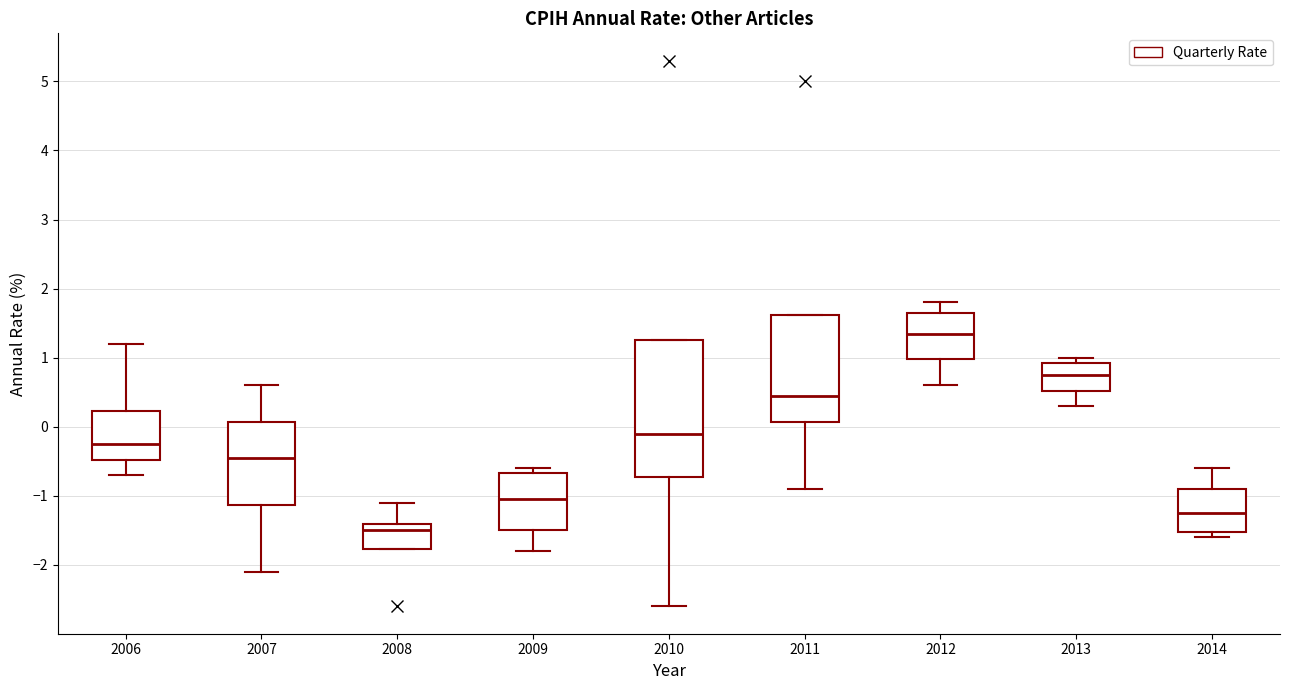

Reading left to right, read every box against the y-axis: the position of its median line, the range the box covers, and the ends of its whiskers. The values are not printed on the chart, so give them approximately, as read against the axis.

2006: median -0.2, box -0.5 to 0.2, whiskers -0.7 to 1.2
2007: median -0.4, box -1.1 to 0.1, whiskers -2.1 to 0.6
2008: median -1.5, box -1.8 to -1.4, whiskers -1.8 to -1.1
2009: median -1.0, box -1.5 to -0.7, whiskers -1.8 to -0.6
2010: median -0.1, box -0.7 to 1.3, whiskers -2.6 to 1.3
2011: median 0.5, box 0.1 to 1.6, whiskers -0.9 to 1.6
2012: median 1.4, box 1.0 to 1.7, whiskers 0.6 to 1.8
2013: median 0.8, box 0.5 to 0.9, whiskers 0.3 to 1.0
2014: median -1.2, box -1.5 to -0.9, whiskers -1.6 to -0.6